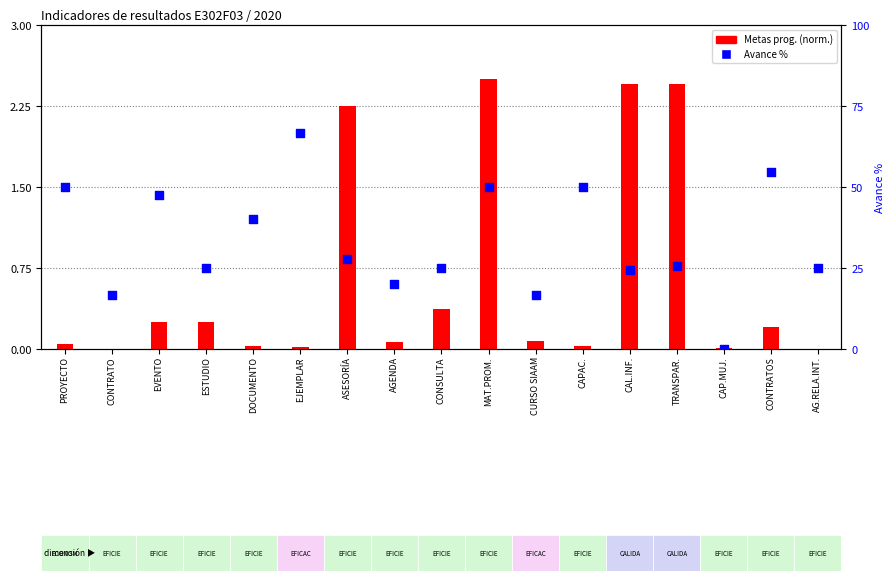

What is the total value across all series at ESTUDIO?

25.2